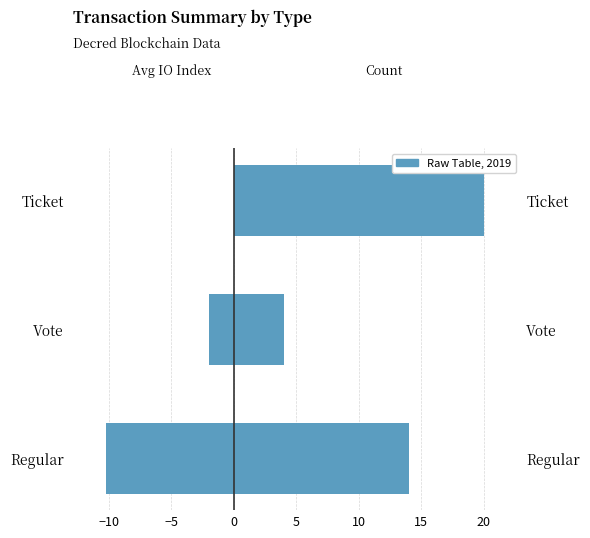

How many categories are shown in the chart?

3